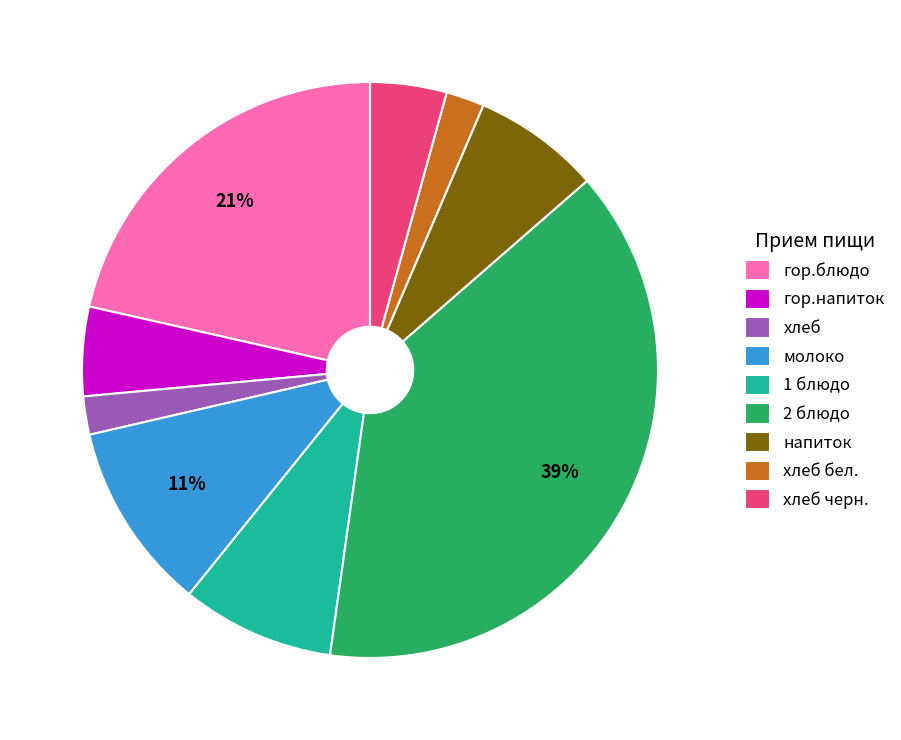

Which category has the biggest portion of the pie?

2 блюдо